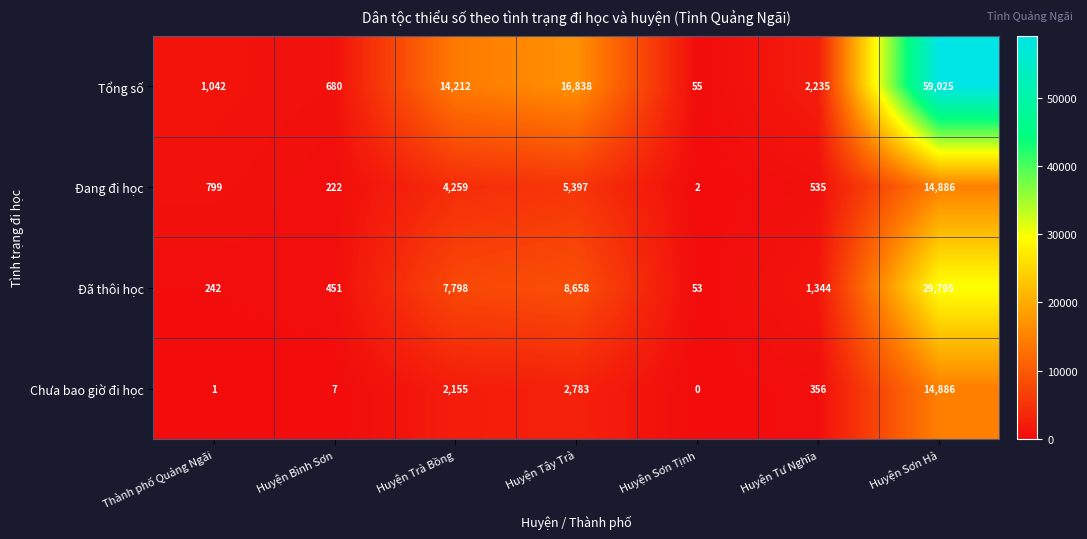

True or false: Đã thôi học has a value of 2014 at Huyện Tư Nghĩa.

False